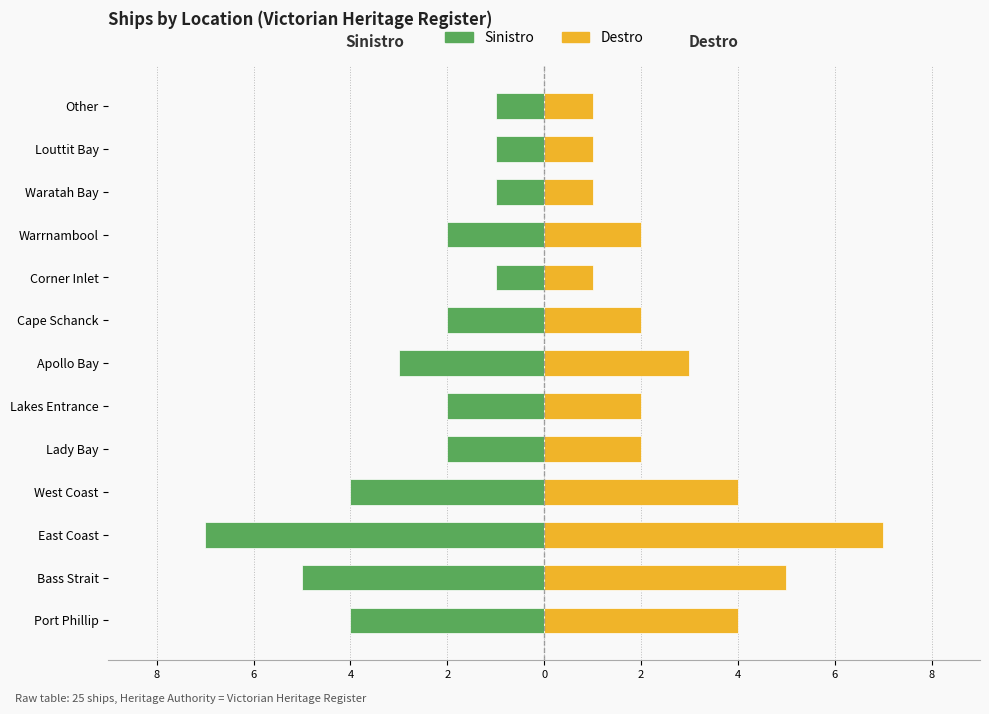

How many groups of bars are there?

13